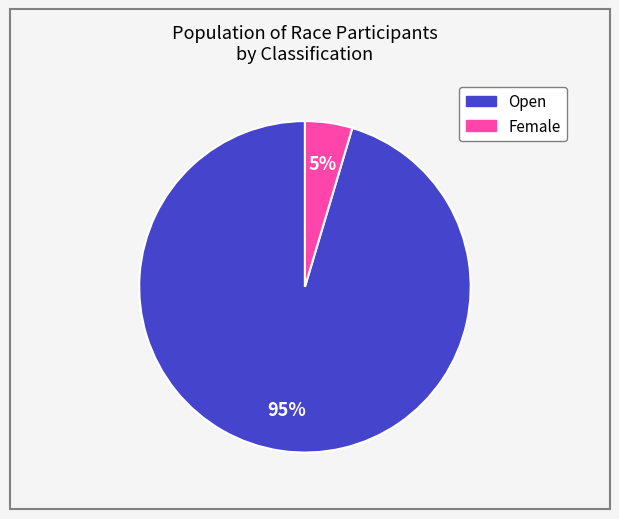

How many segments does this pie chart have?

2